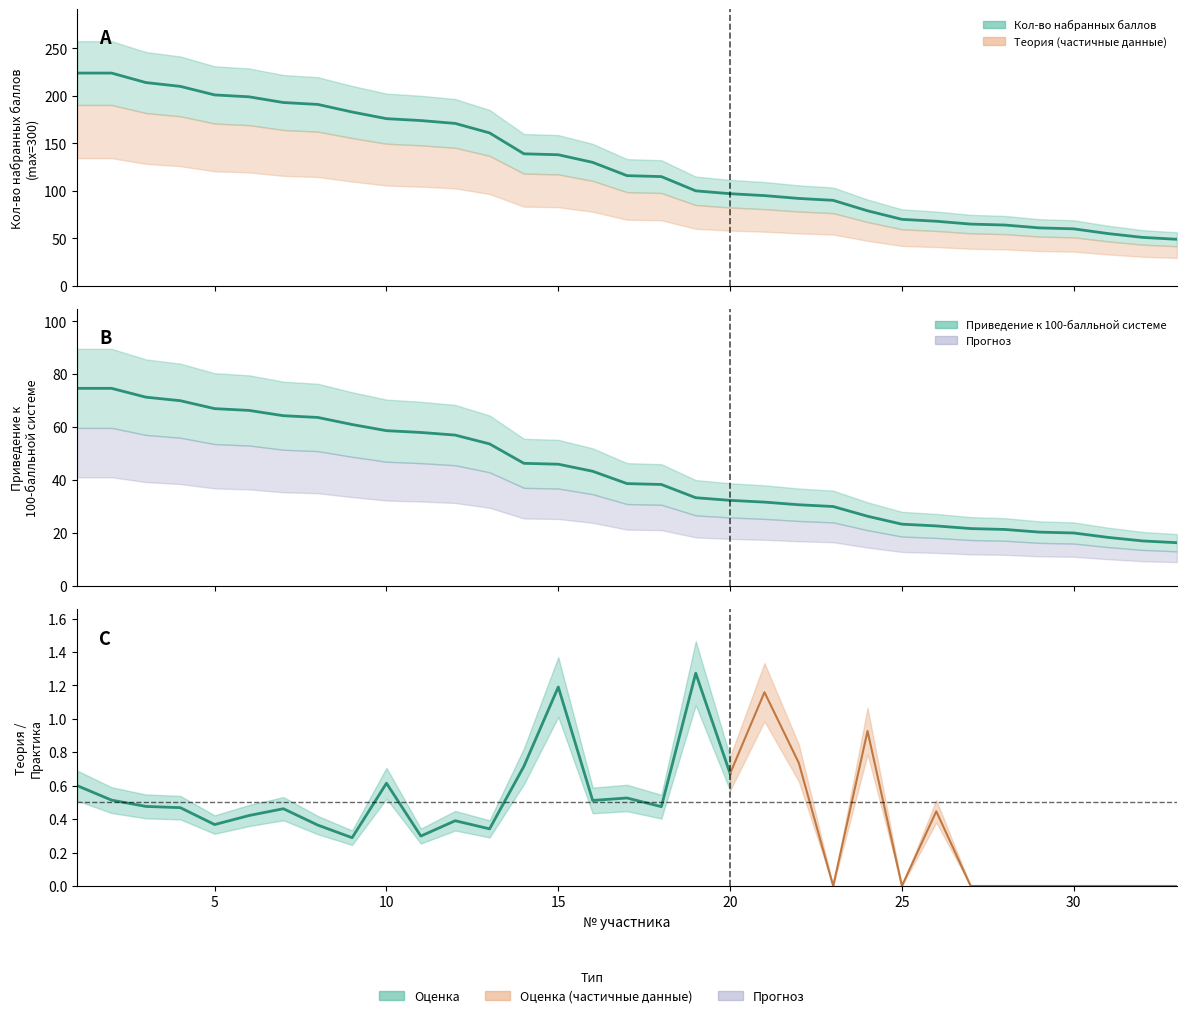

At which category does the chart reach its peak across all series?

1